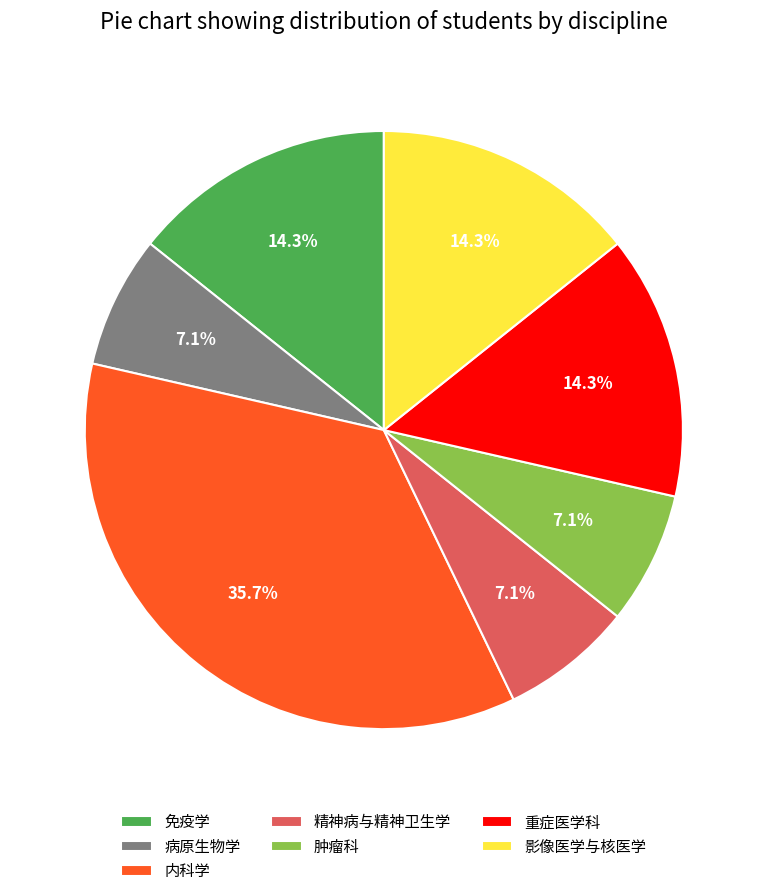

To the nearest percent, what percentage of the pie is 病原生物学?

7%